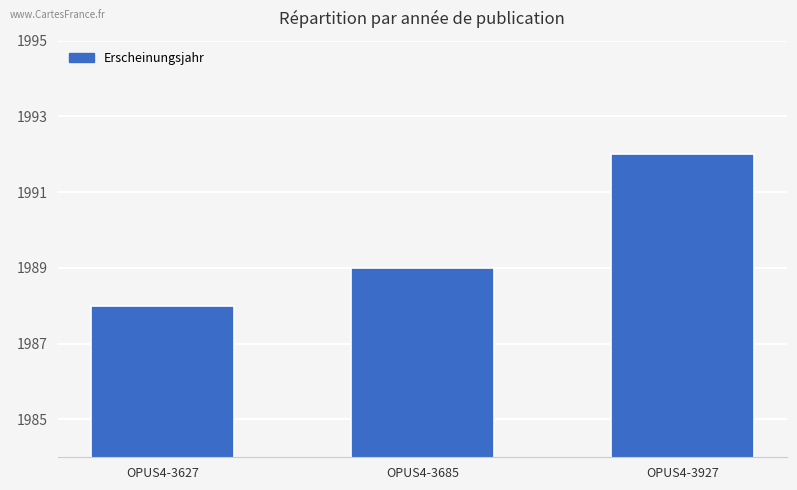

What is the difference between the maximum and minimum values?

4